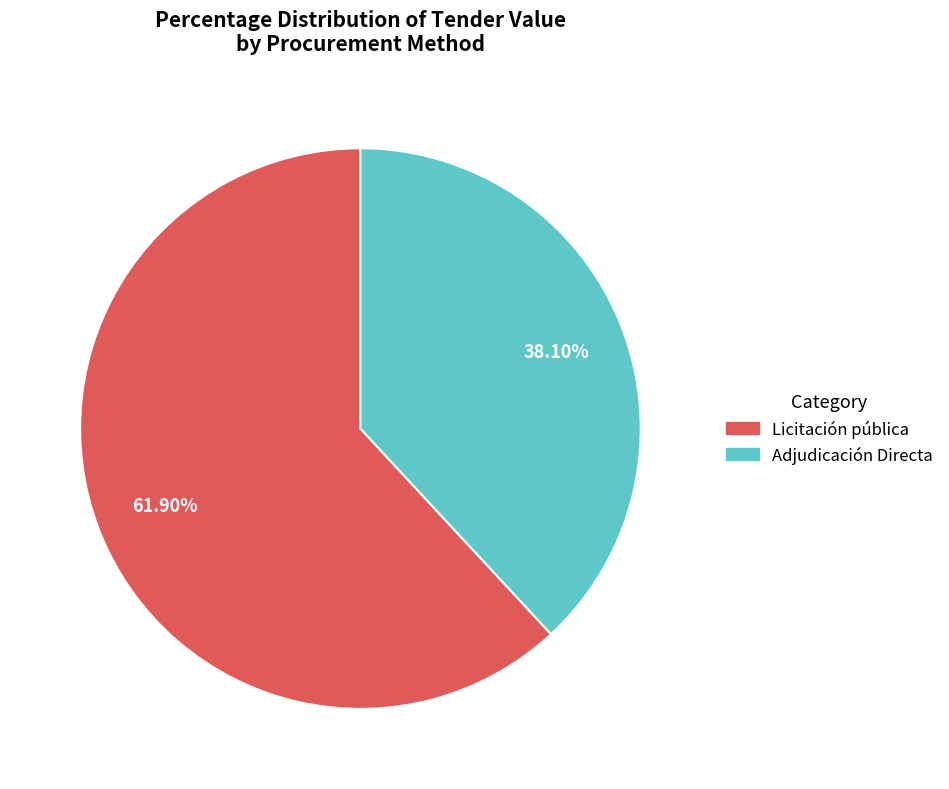

What is the largest slice in the pie chart?

Licitación pública